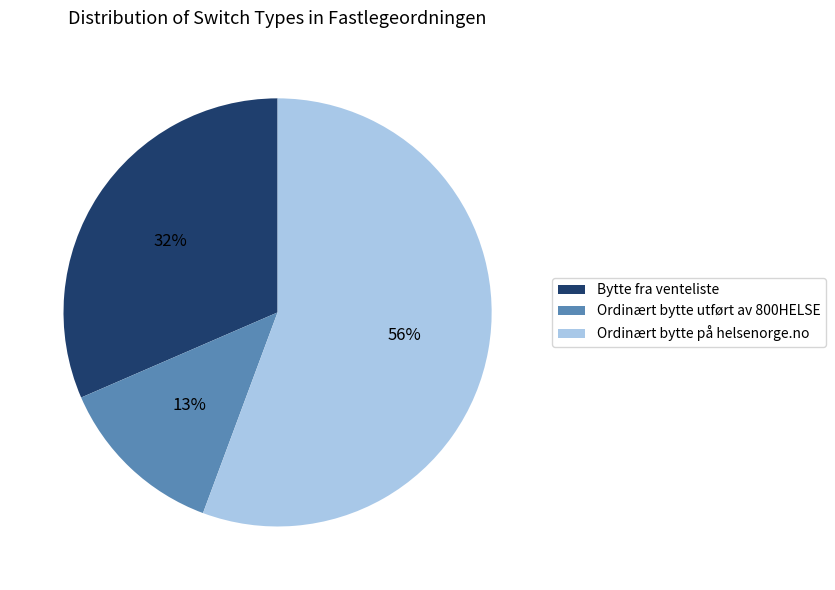

How many slices are in this pie chart?

3